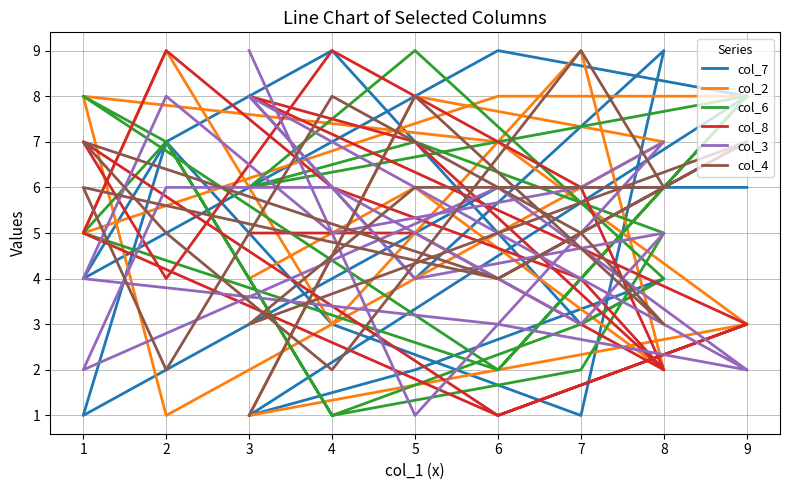

At 4, list the series in order from smallest to largest.

col_6, col_4, col_2, col_8, col_3, col_7